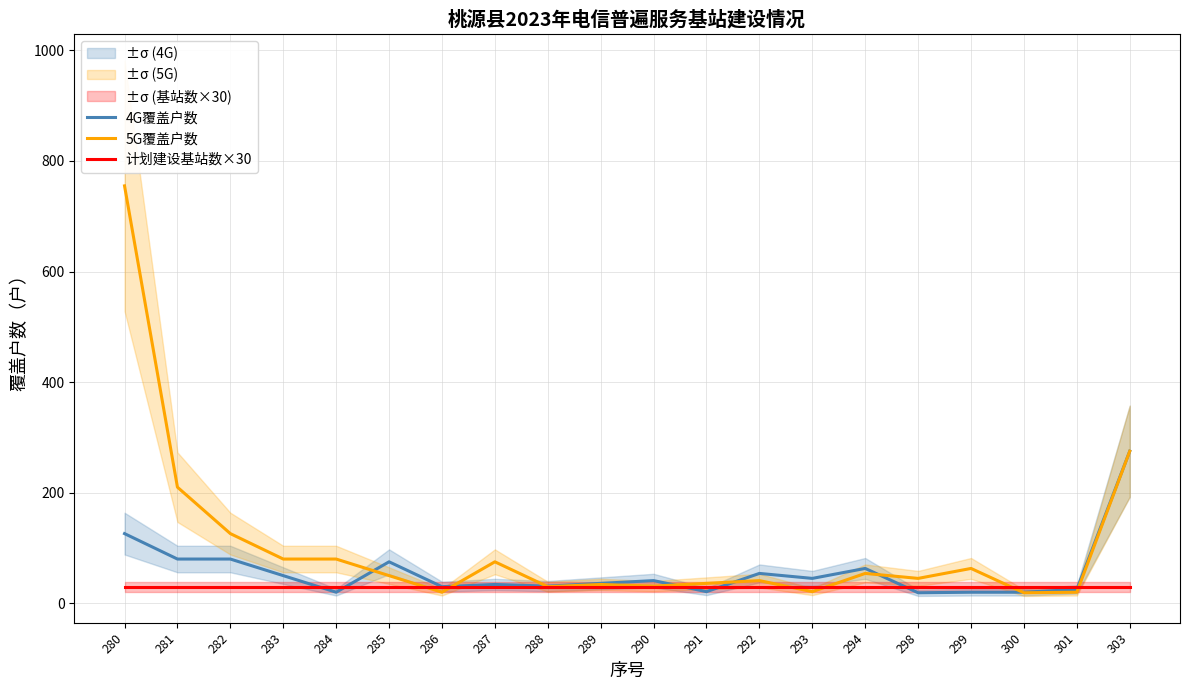

At 294, list the series in order from largest to smallest.

4G覆盖户数, 5G覆盖户数, 计划建设基站数×30